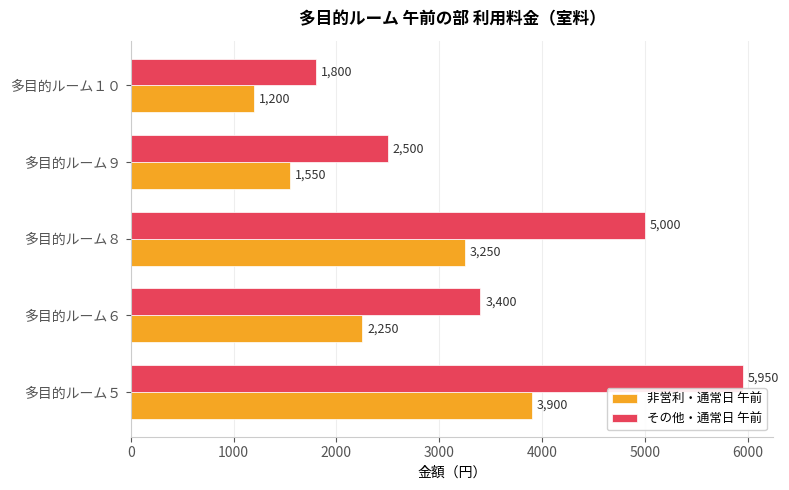

Is the value of その他・通常日 午前 at 多目的ルーム５ greater than the value of 非営利・通常日 午前 at 多目的ルーム１０?

Yes